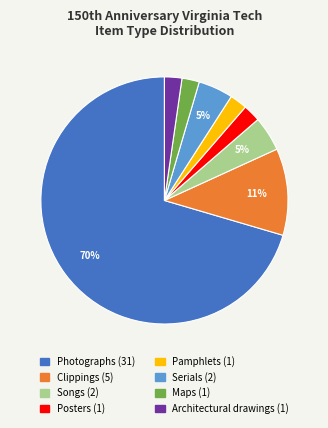

Does Posters represent more than half of the total?

No